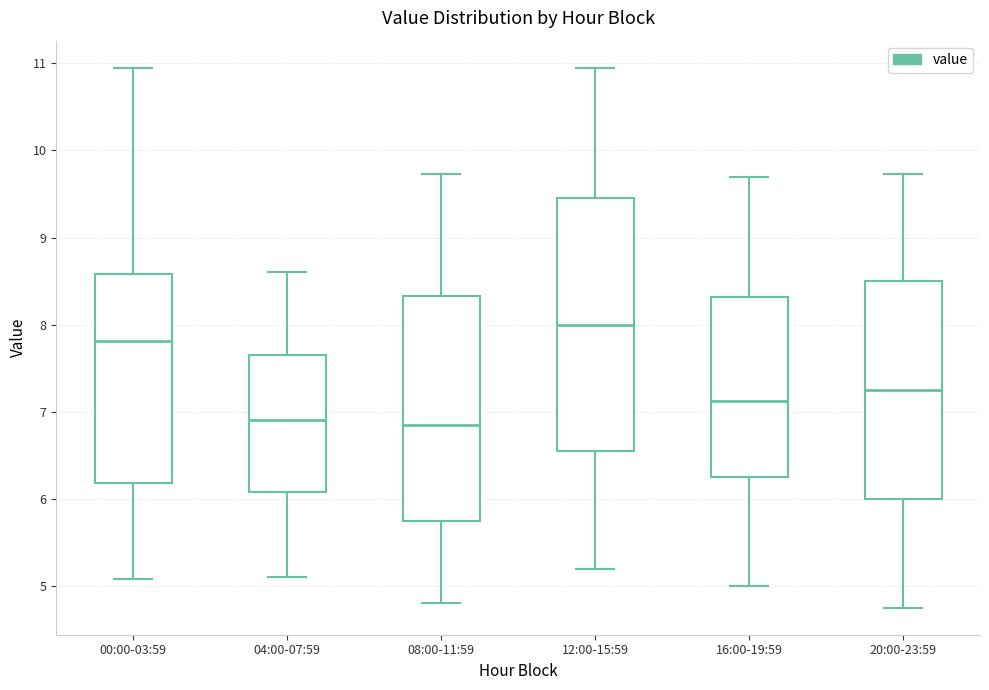

Reading left to right, transcribe this box plot: for each box, give where its median line is, the range the box spans, and where its two whiskers end, as read against the y-axis. The values are not printed on the chart, so give them approximately, as read against the axis.

00:00-03:59: median 7.8, box 6.2 to 8.6, whiskers 5.1 to 11.0
04:00-07:59: median 6.9, box 6.1 to 7.7, whiskers 5.1 to 8.6
08:00-11:59: median 6.9, box 5.8 to 8.3, whiskers 4.8 to 9.7
12:00-15:59: median 8.0, box 6.6 to 9.5, whiskers 5.2 to 11.0
16:00-19:59: median 7.1, box 6.3 to 8.3, whiskers 5.0 to 9.7
20:00-23:59: median 7.3, box 6.0 to 8.5, whiskers 4.8 to 9.7